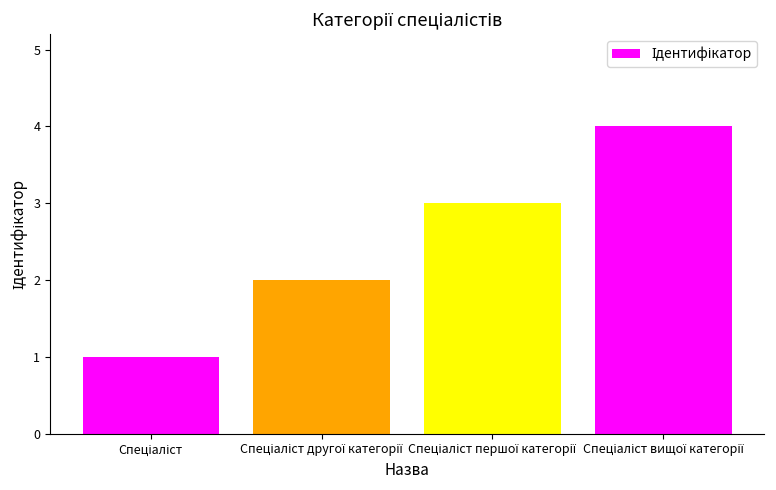

What is the difference between the second highest and second lowest values?

1